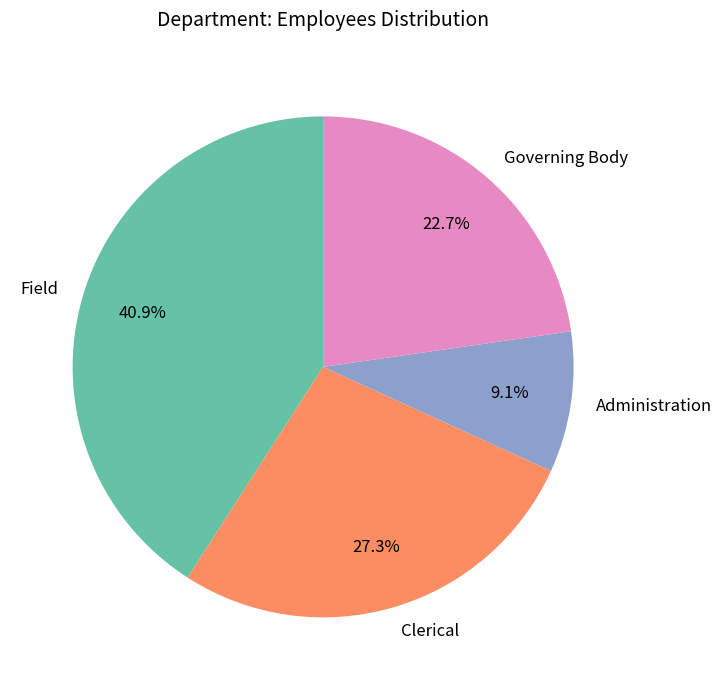

How many slices are in this pie chart?

4